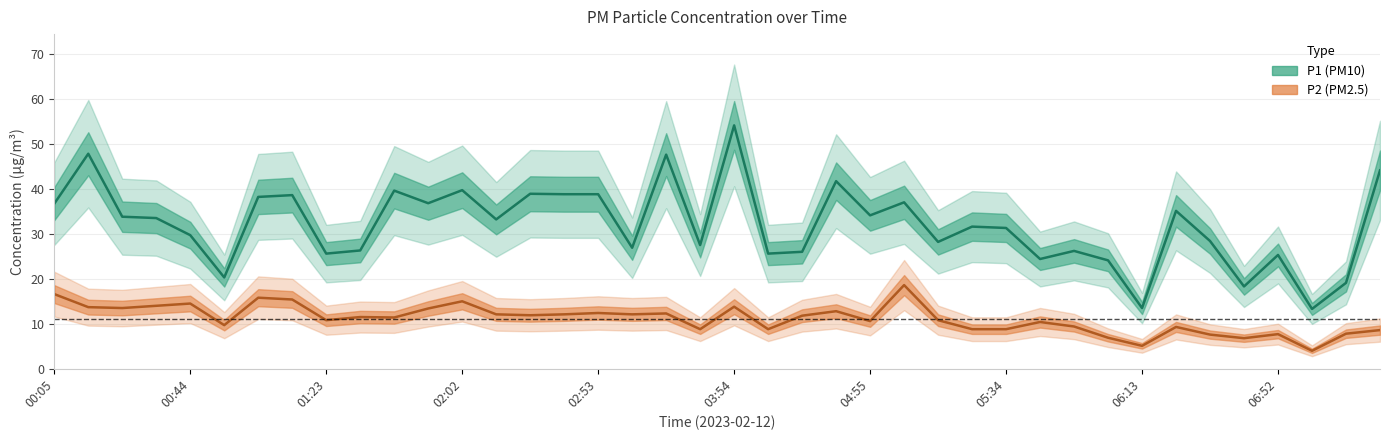

Reading left to right, extract all data points from this chart.

P1: 36.7	47.8	33.8	33.5	29.7	20.3	38.2	38.6	25.6	26.3	39.6	36.8	39.7	33.2	38.9	38.8	38.8	26.9	47.6	27.5	54.1	25.6	26.0	41.7	34.1	37.0	28.2	31.6	31.3	24.4	26.2	24.1	13.5	35.1	28.4	18.3	25.3	13.3	19.1	44.1
P2: 16.6	13.7	13.5	14.0	14.5	9.7	15.8	15.4	10.8	11.5	11.4	13.4	15.0	12.1	11.9	12.1	12.4	12.1	12.3	8.8	13.8	8.8	11.8	12.8	10.6	18.6	10.8	8.8	8.8	10.4	9.4	6.9	5.1	9.3	7.6	6.8	7.7	4.0	7.8	8.6